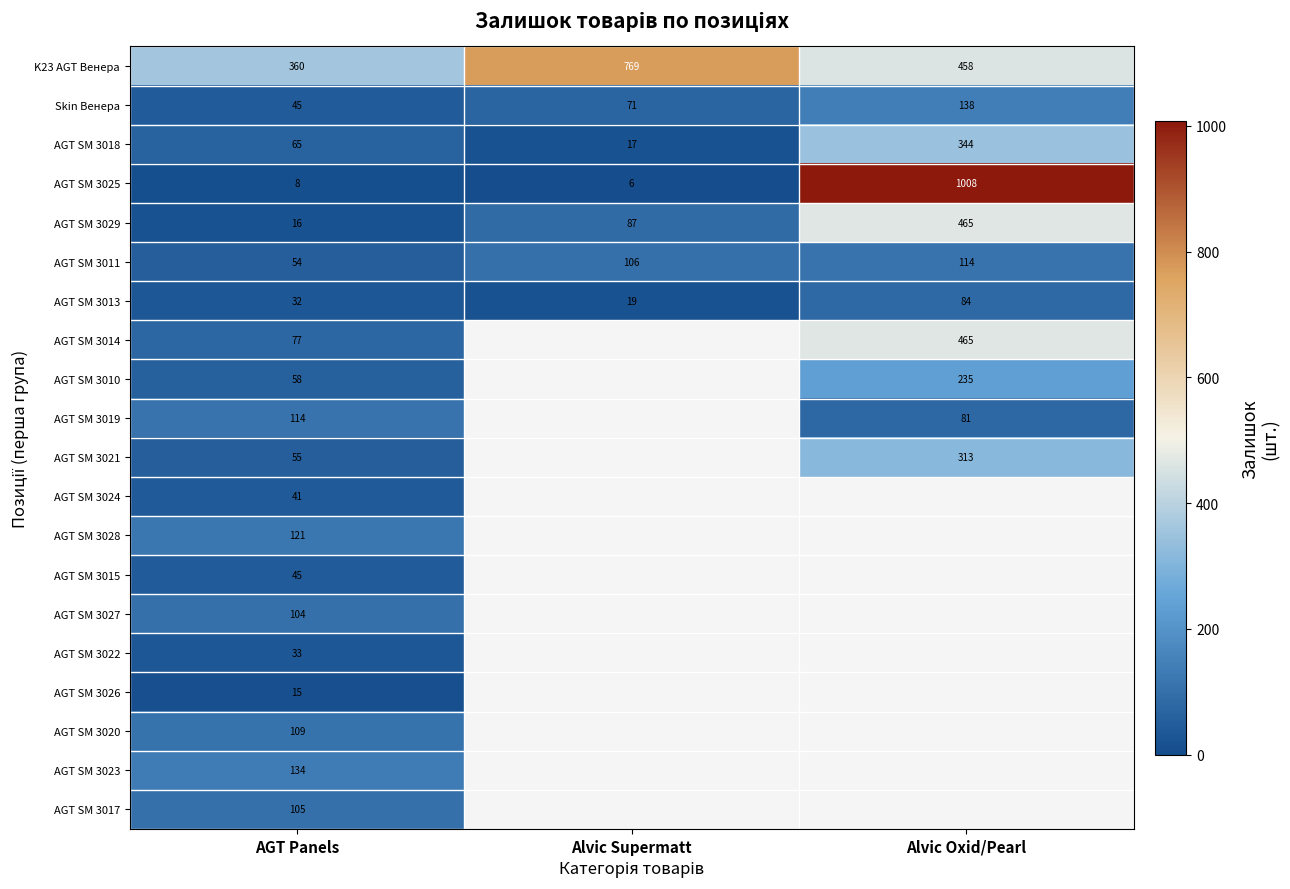

The value of AGT SM 3025 at AGT Panels is 11. True or false?

False